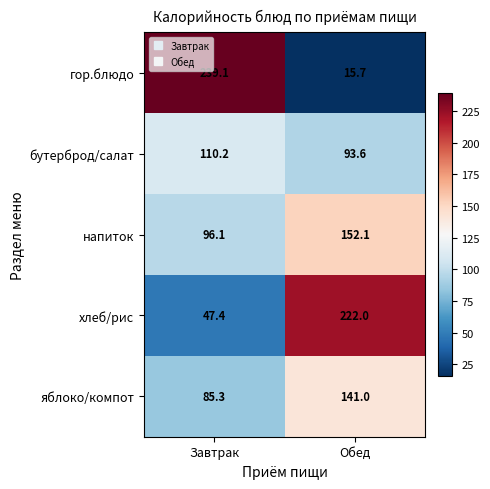

True or false: яблоко/компот has a value of 85.3 at Завтрак.

True